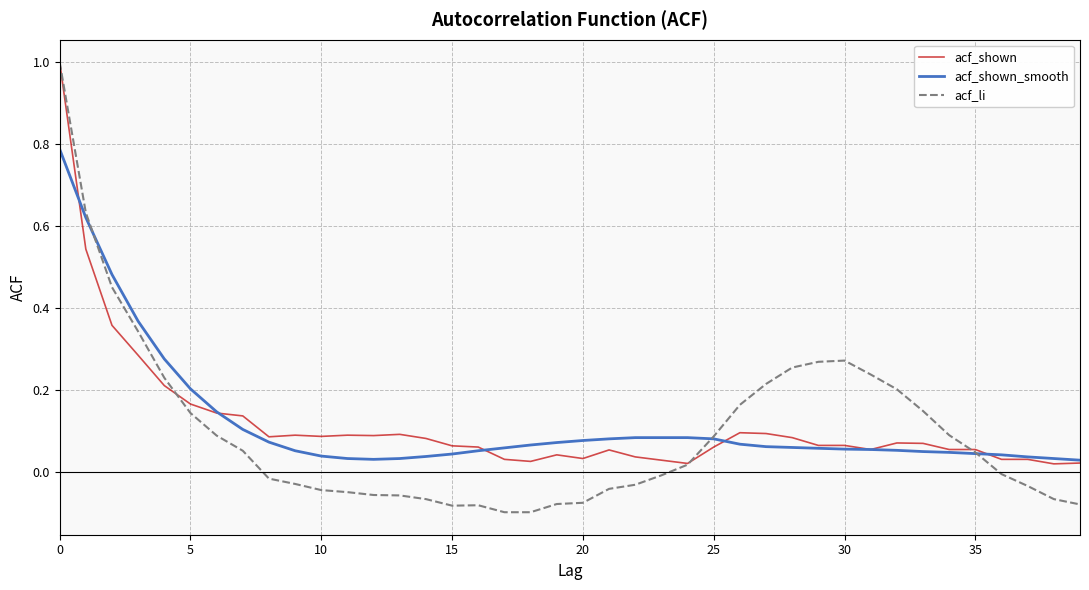

Is this an area chart (filled region under the line)?

No